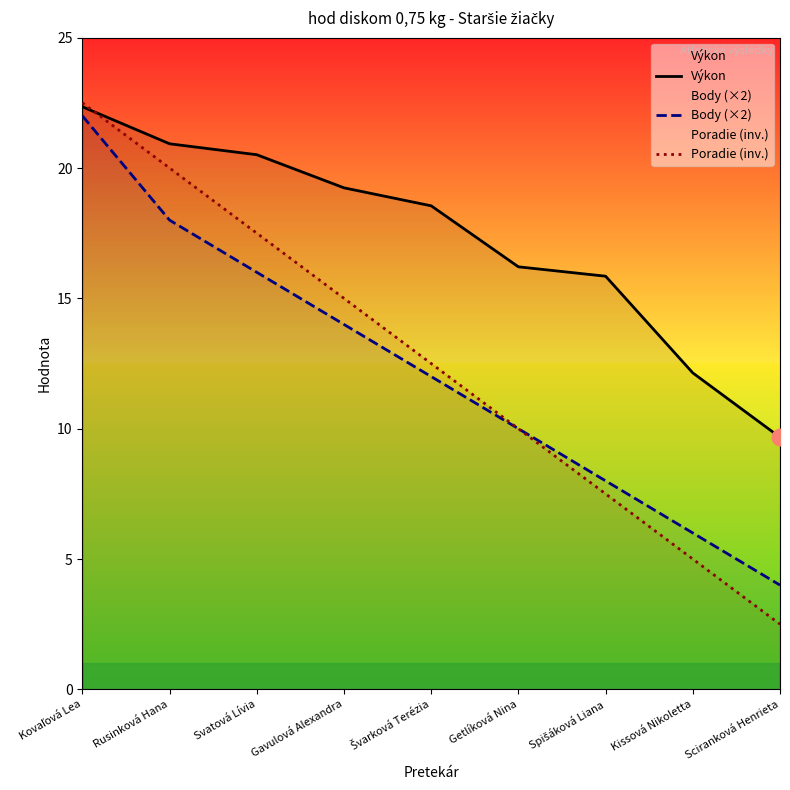

Which series has the largest total across all categories?

Výkon